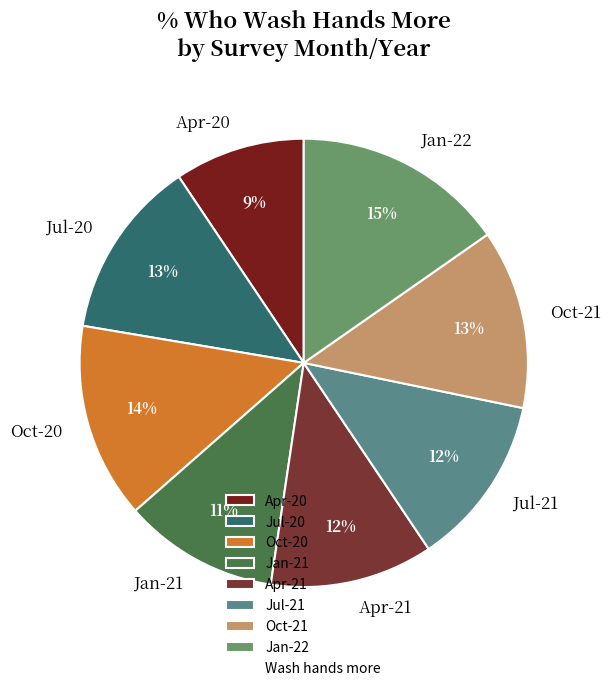

Does Apr-20 represent more than half of the total?

No